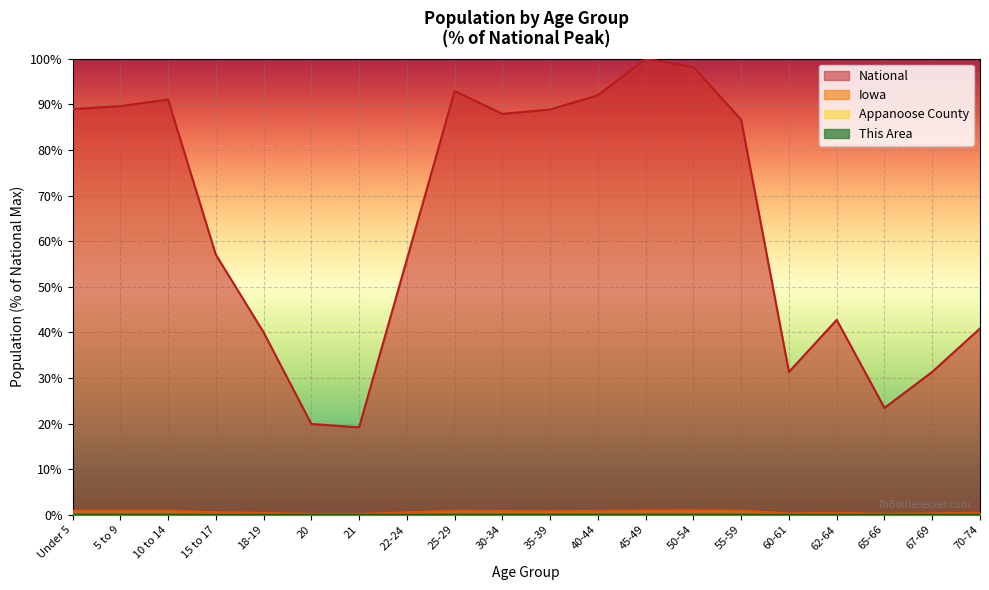

True or false: National has more than 1 interior local peaks.

True